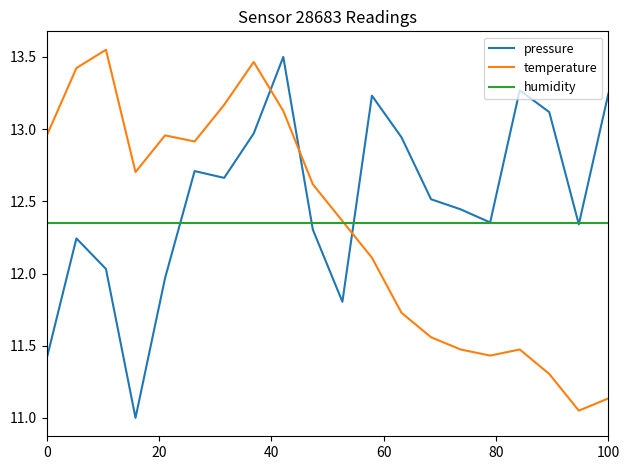

Which series ends up on top after the final intersection of temperature and pressure?

pressure